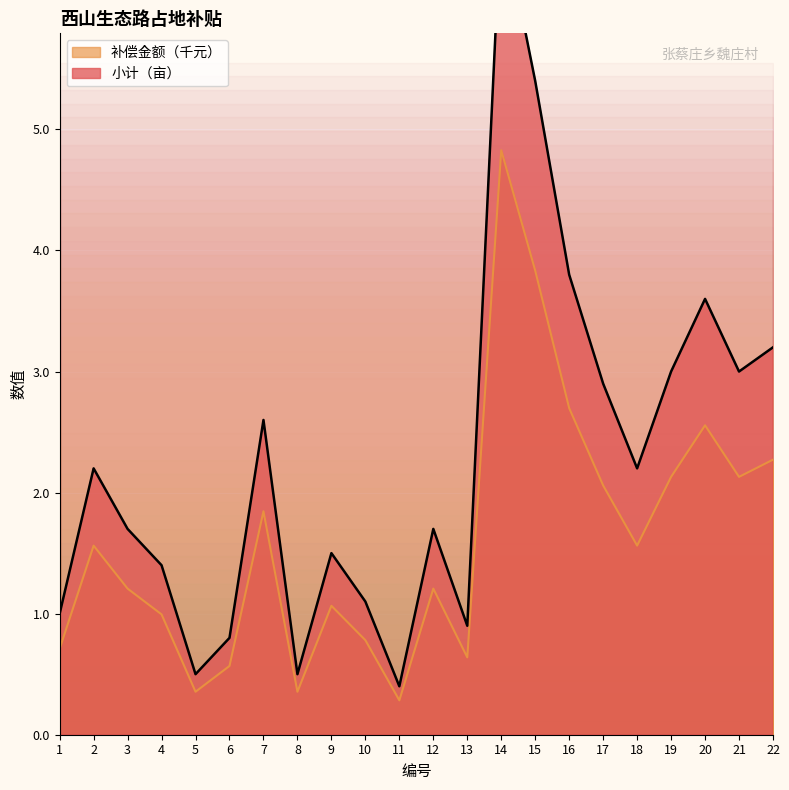

At which category does 小计 reach its first local valley?

5